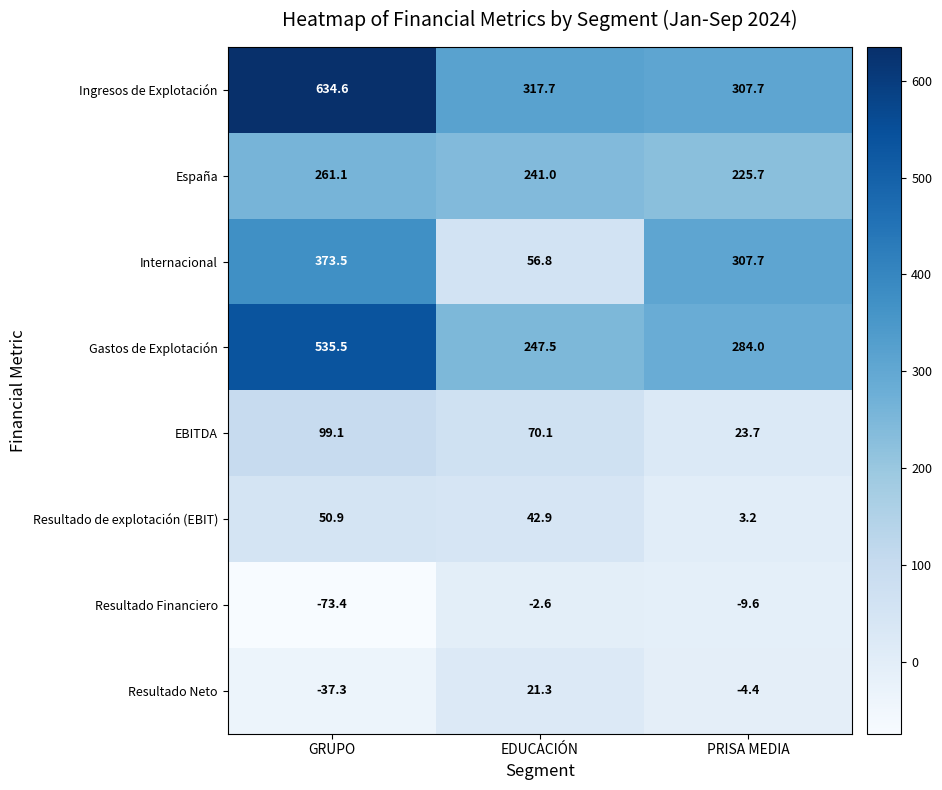

The value of Resultado de explotación (EBIT) at GRUPO is 80.6. True or false?

False